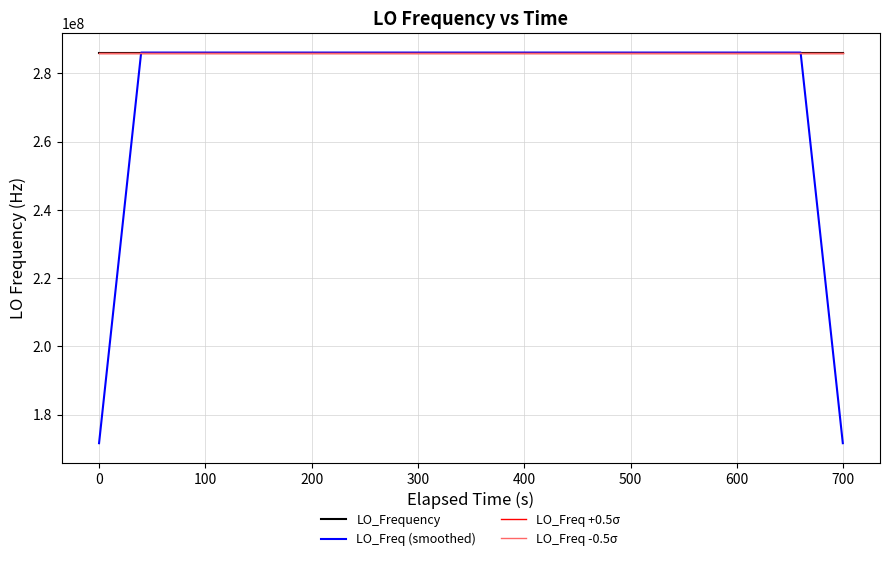

Which series has the widest spread of values?

LO_Freq (smoothed)